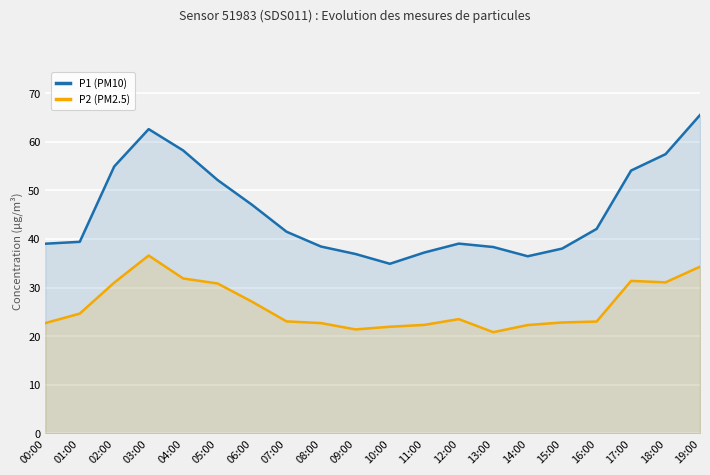

What is the difference between the second highest and minimum values in the P2 (PM2.5) series?

13.5